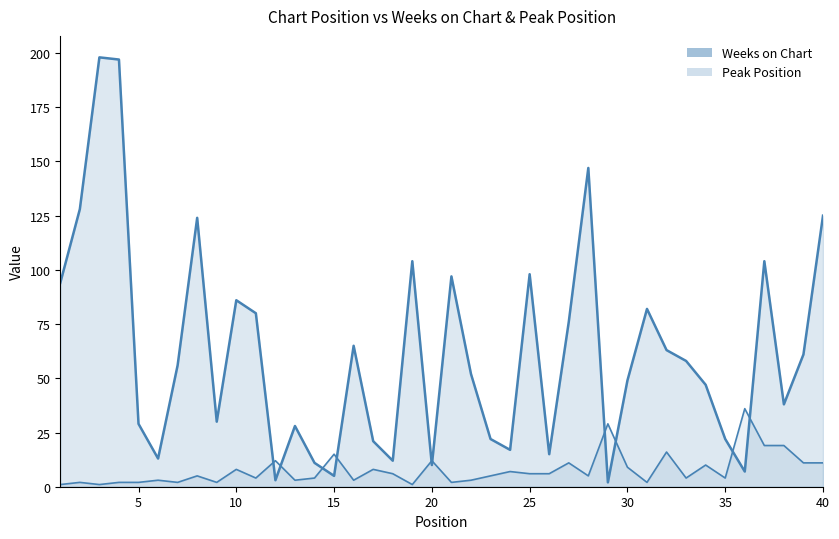

At which category is the sum across all series the highest?

3